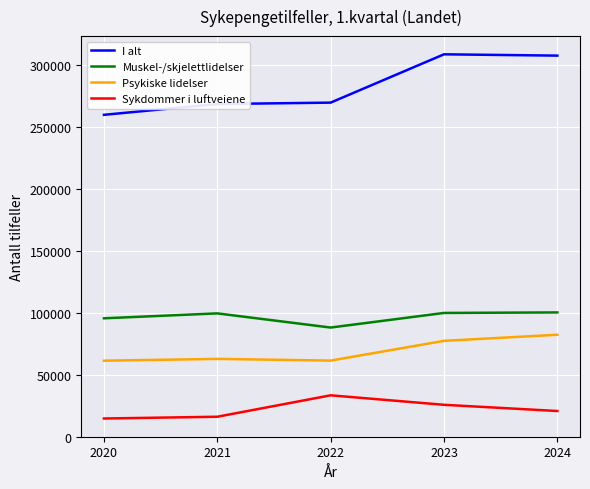

Does the chart display data point markers on the line(s)?

No